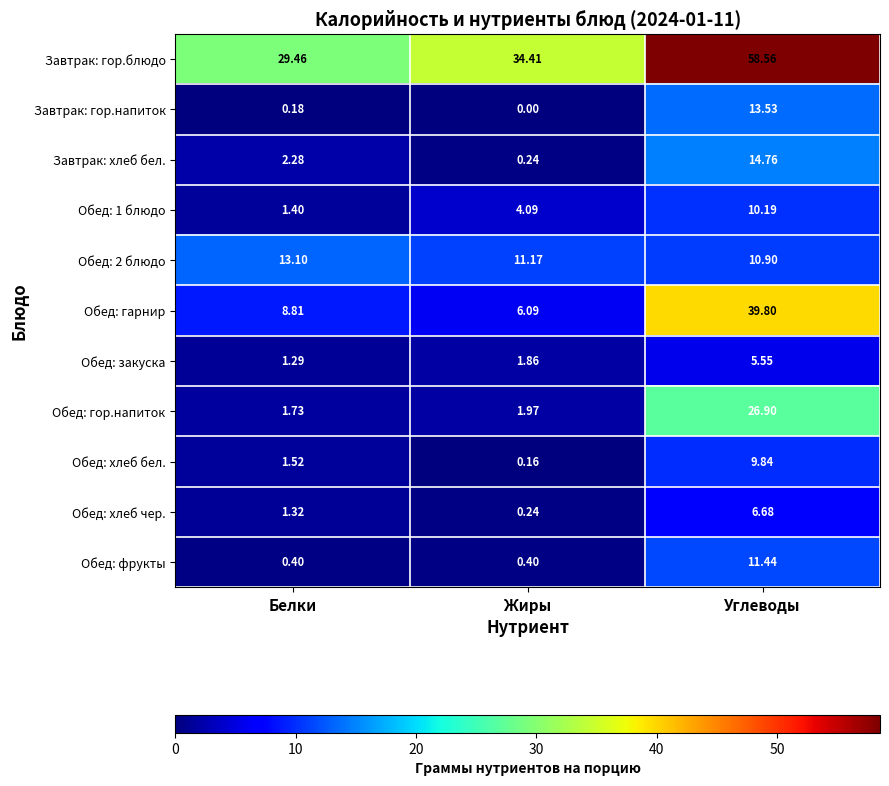

At which label does Завтрак: гор.блюдо first exceed 34?

Жиры